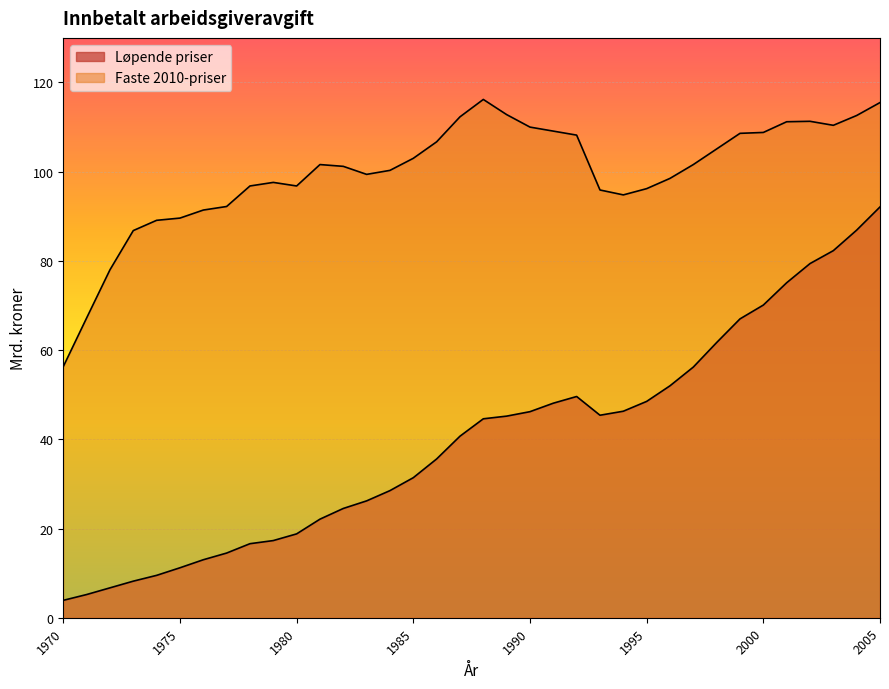

True or false: Løpende priser has more than 0 interior local peaks.

True